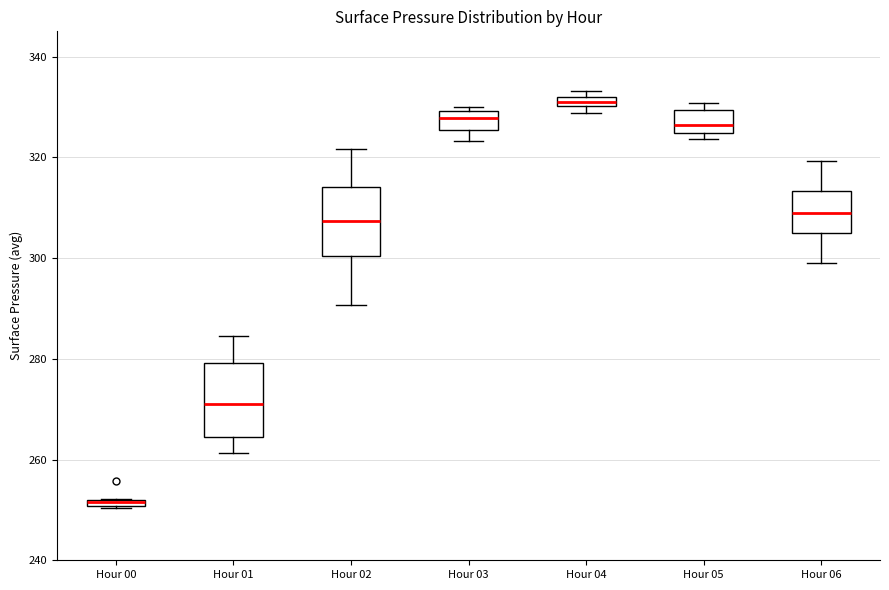

Which box's median line is the lowest?

Hour 00